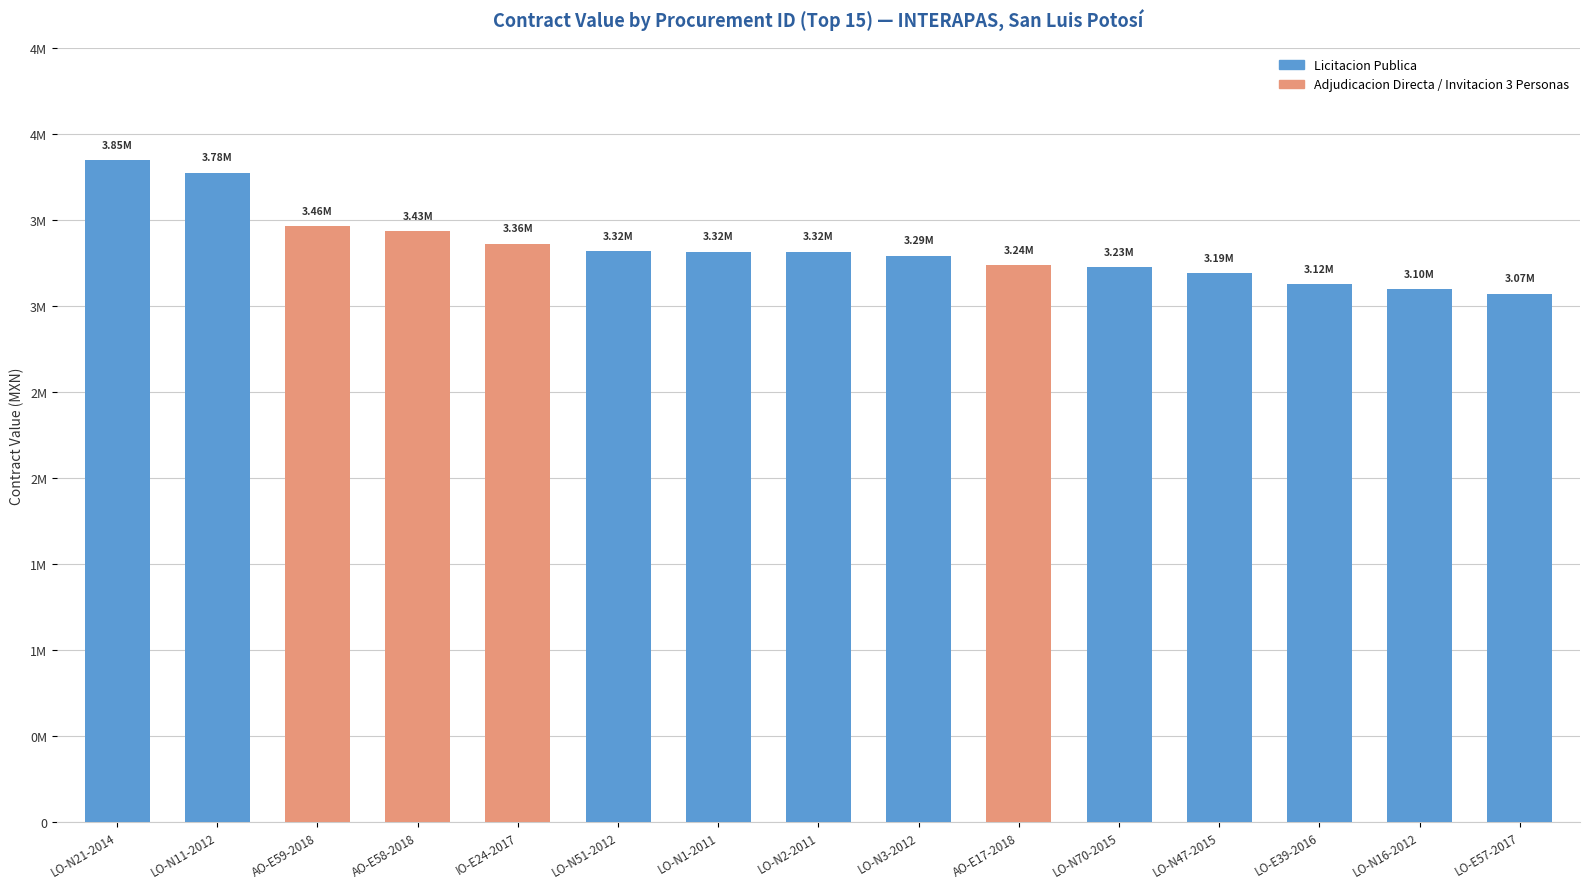

How many bars are there in total?

15